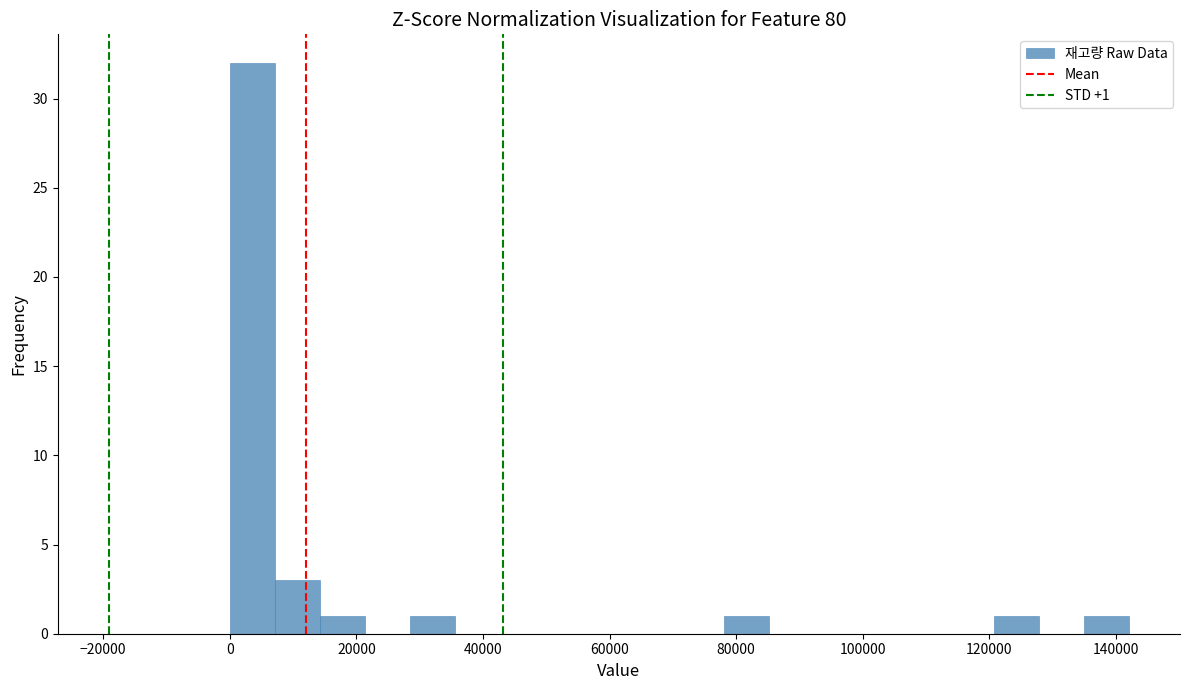

Read against the x-axis, roughly where is the centre of the tallest bar?

4000